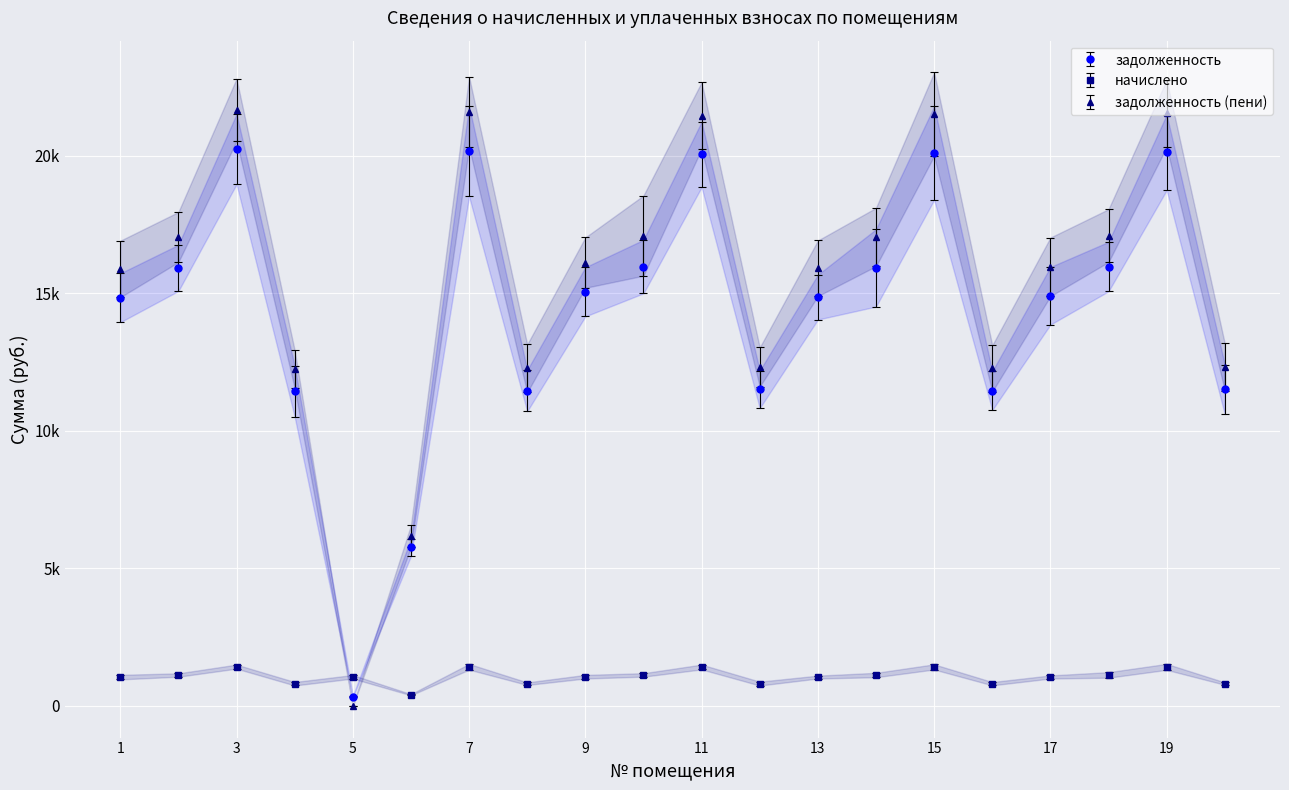

What is the average value of the задолженность (пени) series?

15372.5